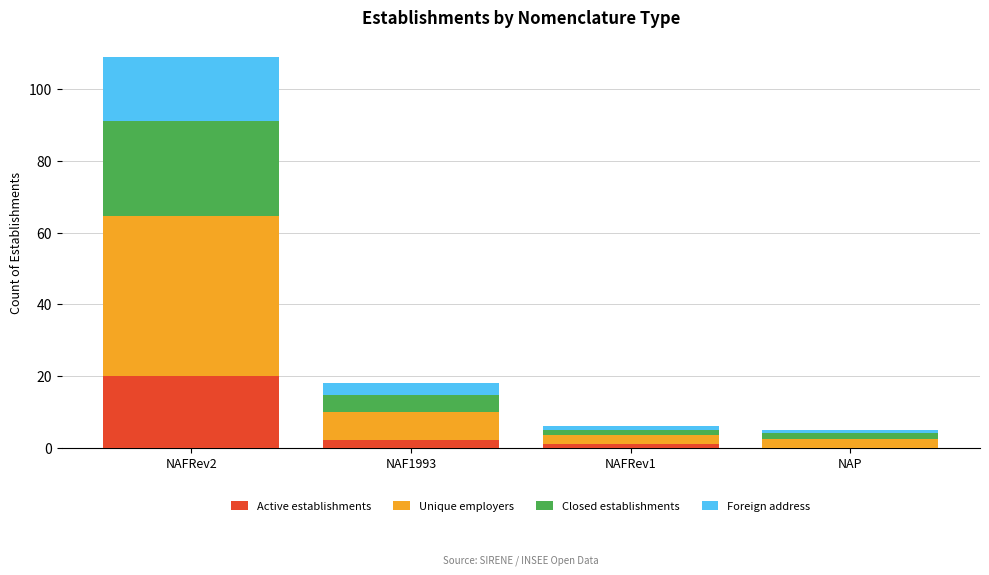

The Active establishments series shows 0.0 at NAP. True or false?

True